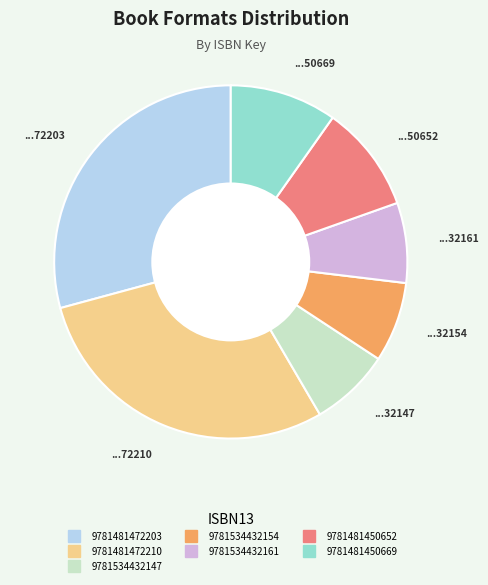

What is the ratio of the value at 9781534432161 to the value at 9781534432154?

1.0